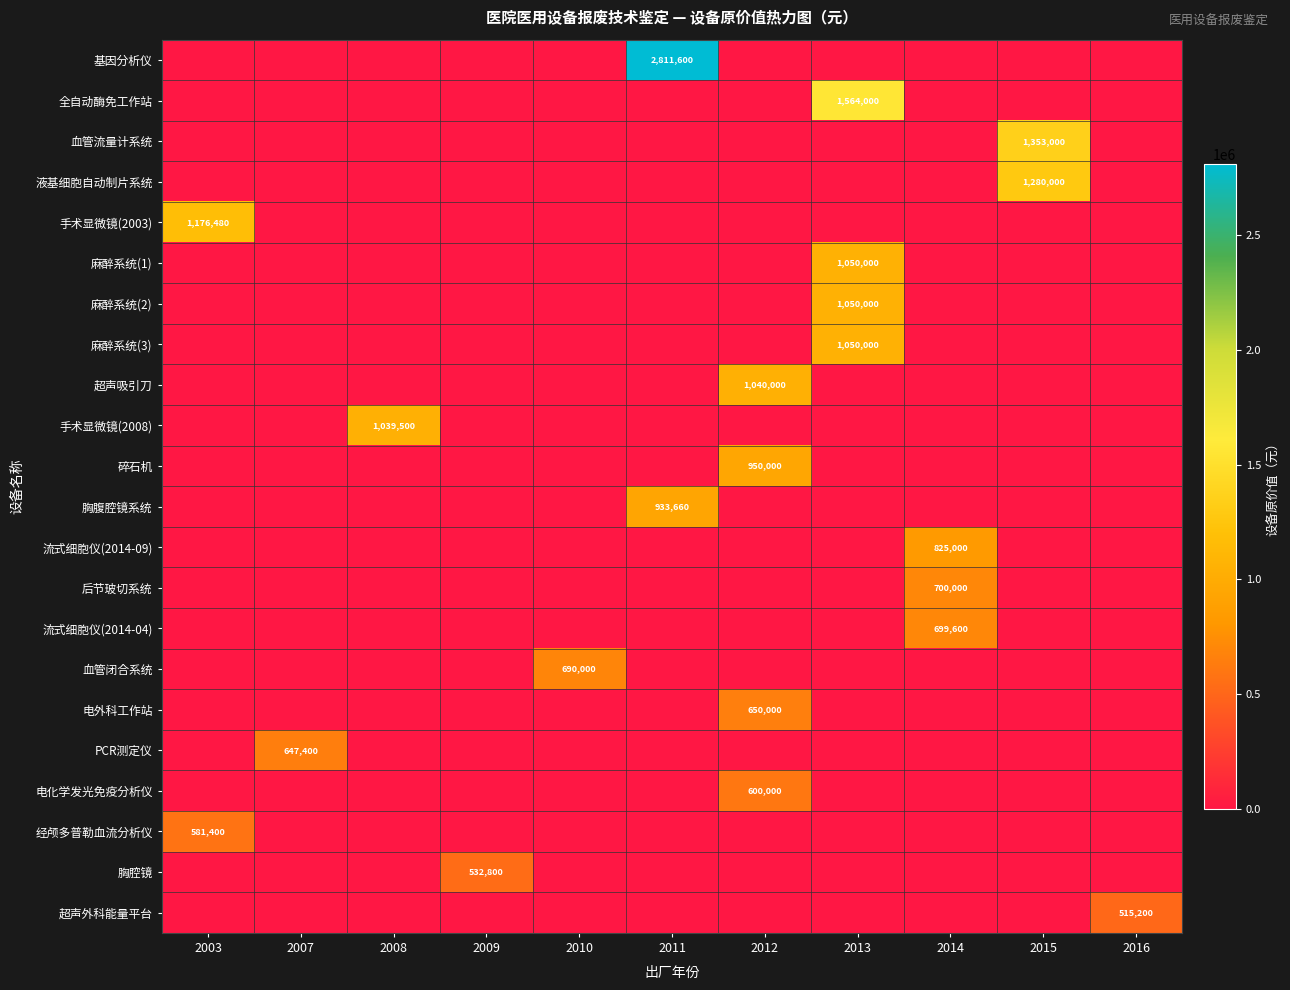

At 2013, list the series in order from smallest to largest.

基因分析仪, 血管流量计系统, 液基细胞自动制片系统, 手术显微镜(2003), 超声吸引刀, 手术显微镜(2008), 碎石机, 胸腹腔镜系统, 流式细胞仪(2014-09), 后节玻切系统, 流式细胞仪(2014-04), 血管闭合系统, 电外科工作站, PCR测定仪, 电化学发光免疫分析仪, 经颅多普勒血流分析仪, 胸腔镜, 超声外科能量平台, 麻醉系统(1), 麻醉系统(2), 麻醉系统(3), 全自动酶免工作站